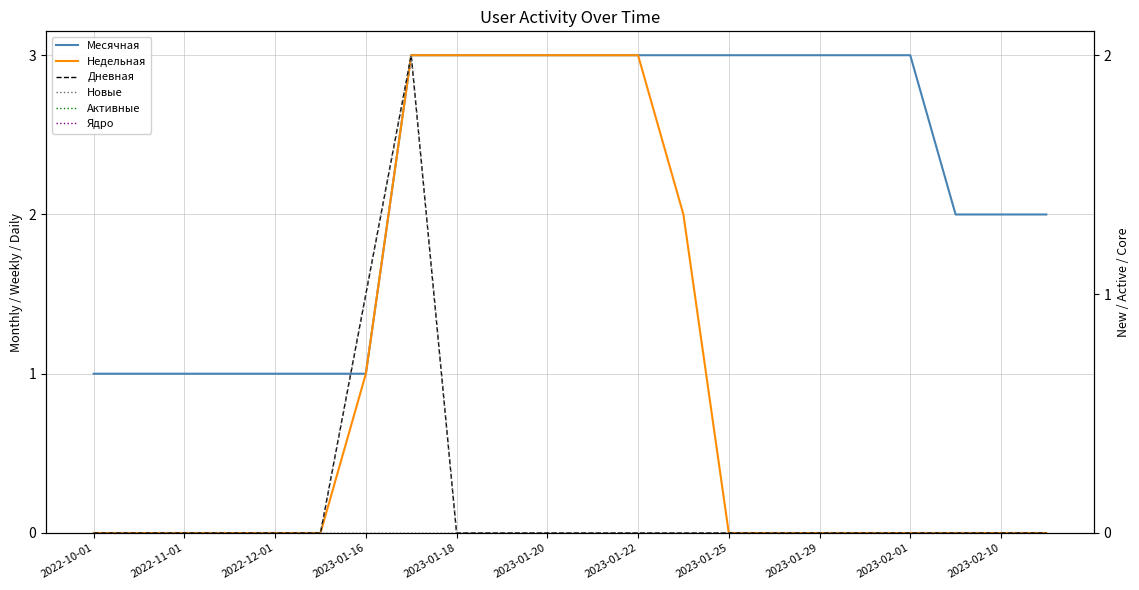

True or false: Недельная has a value of 1 at 2023-02-01.

False